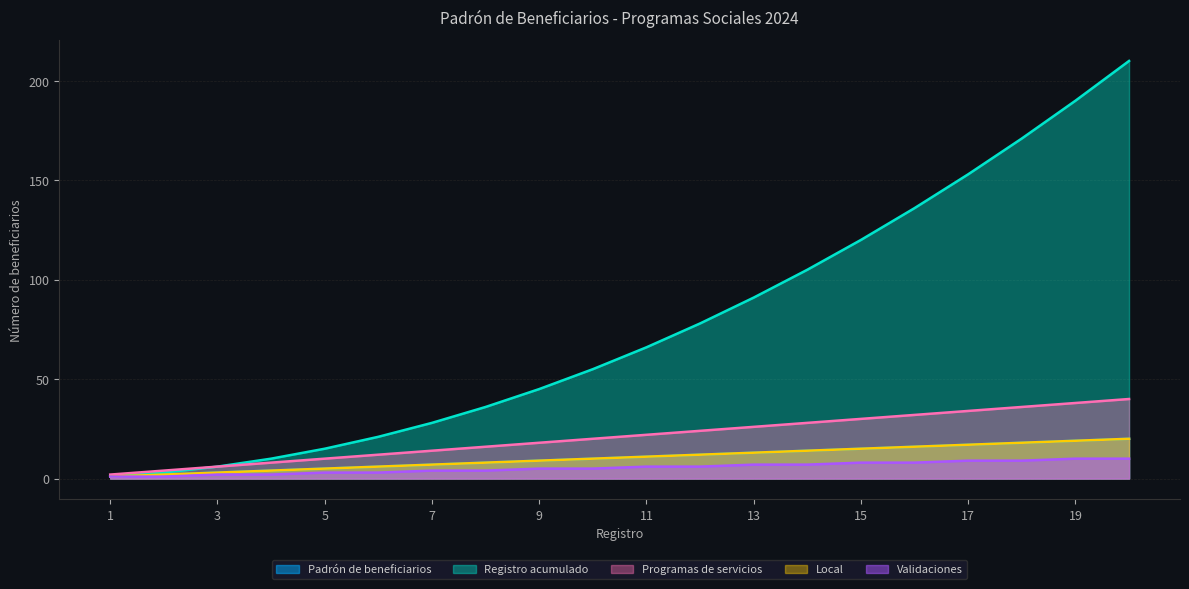

True or false: Padrón de beneficiarios and Validaciones intersect in this chart.

False